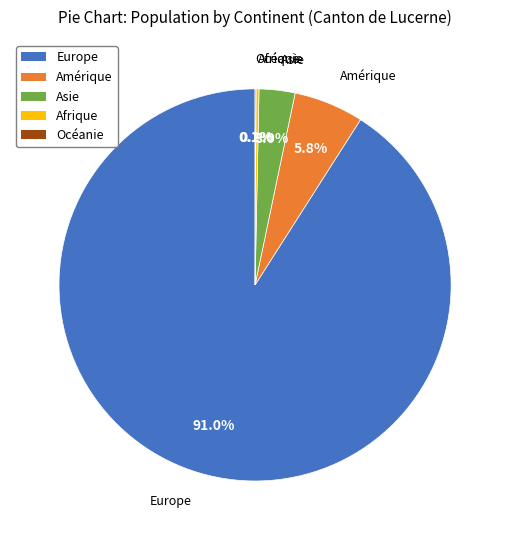

Is it true that Europe is 99% of the pie?

False